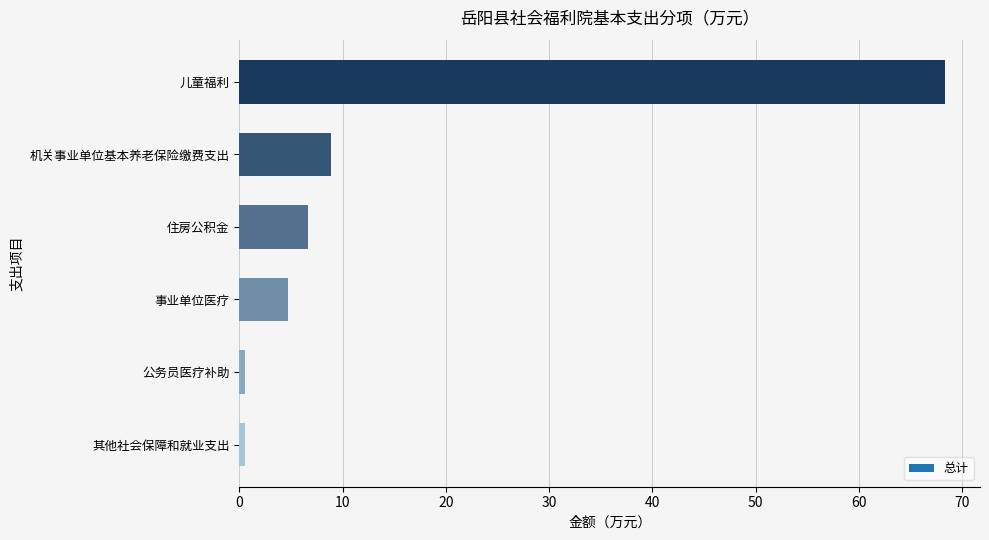

What is the sum of all values?

89.8